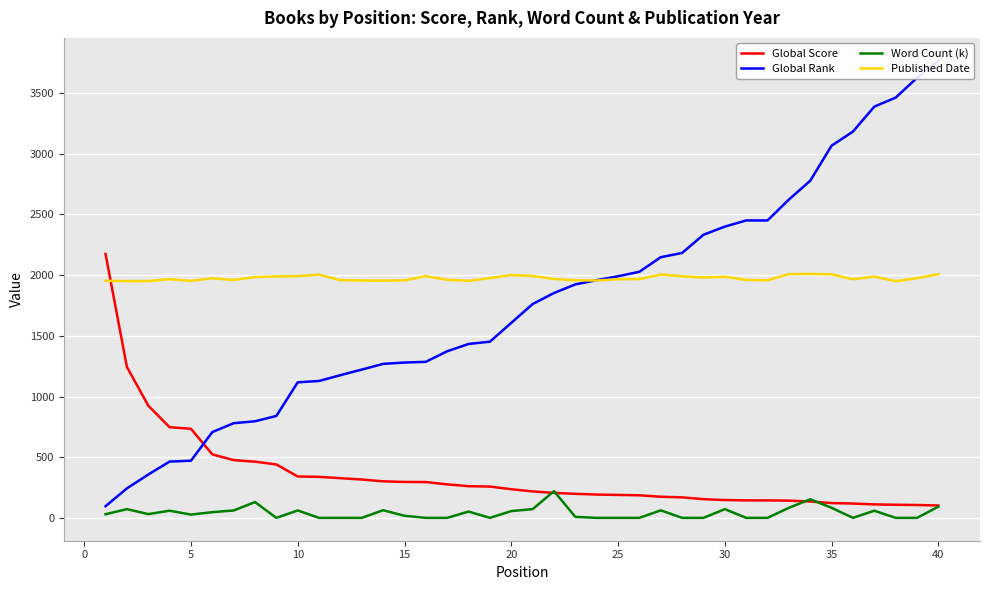

True or false: Global Score and Published Date intersect in this chart.

True